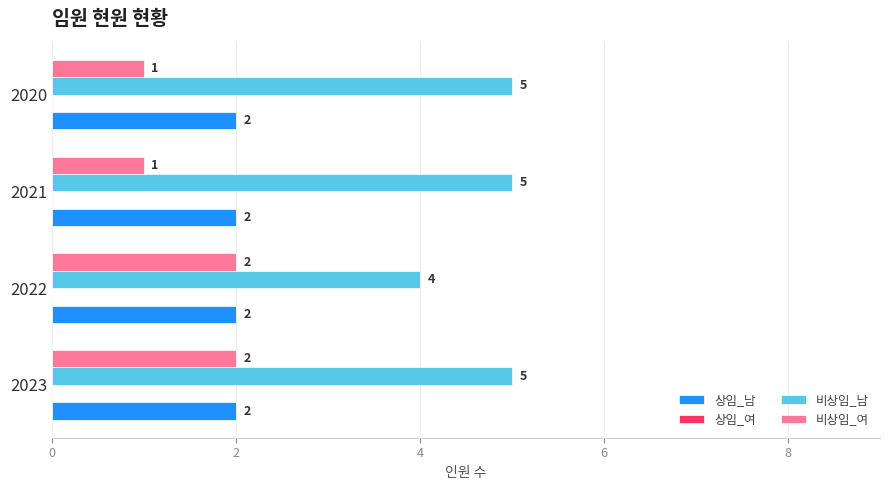

The value of 상임_남 at 2022 is 1. True or false?

False